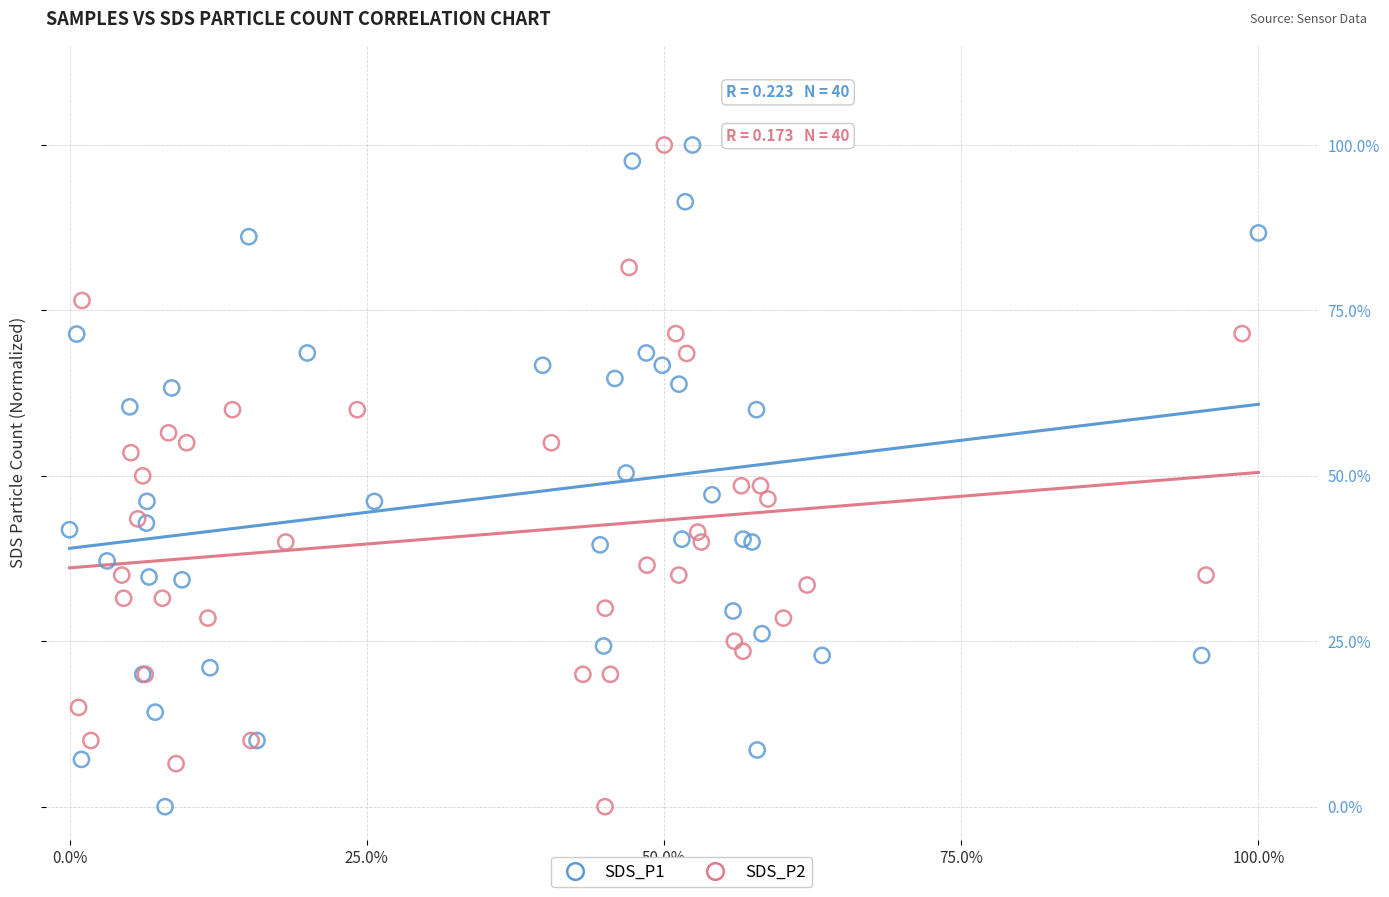

What are all the series names shown in the legend?

SDS_P1, SDS_P2